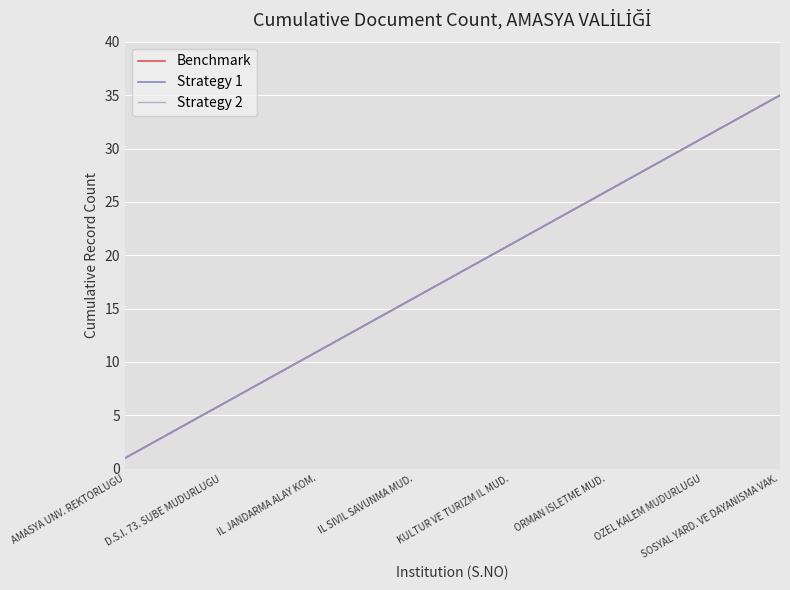

Does the chart have visible grid lines?

Yes